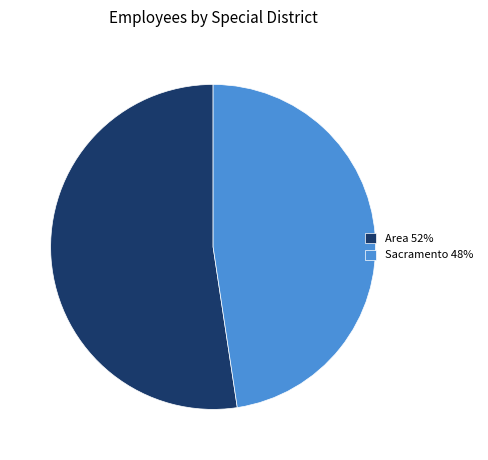

Which has a higher value, Area 52% or Sacramento 48%?

Area 52%